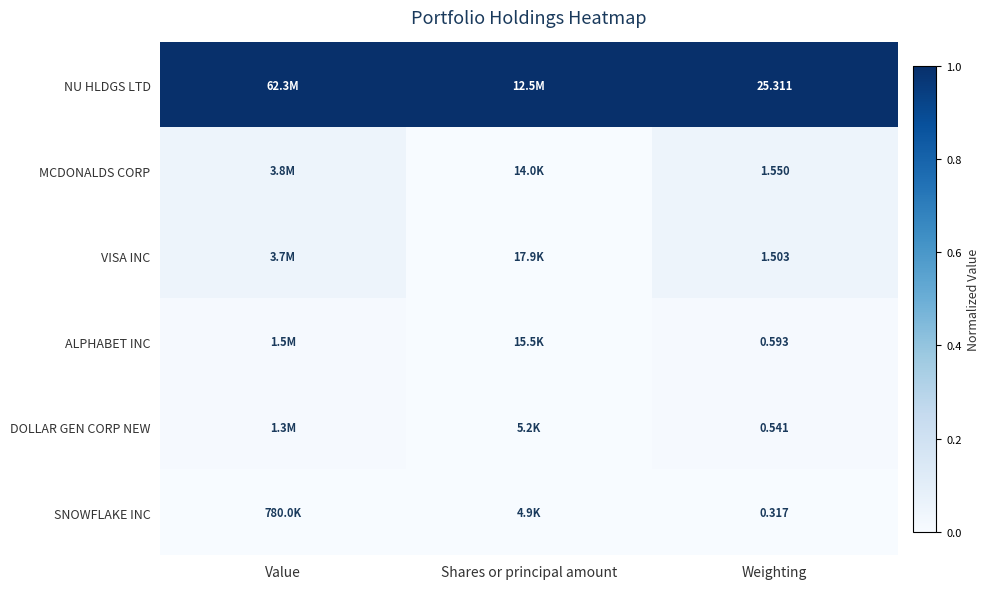

Rank the series by their maximum value, from highest to lowest.

NU HLDGS LTD, MCDONALDS CORP, VISA INC, ALPHABET INC, DOLLAR GEN CORP NEW, SNOWFLAKE INC